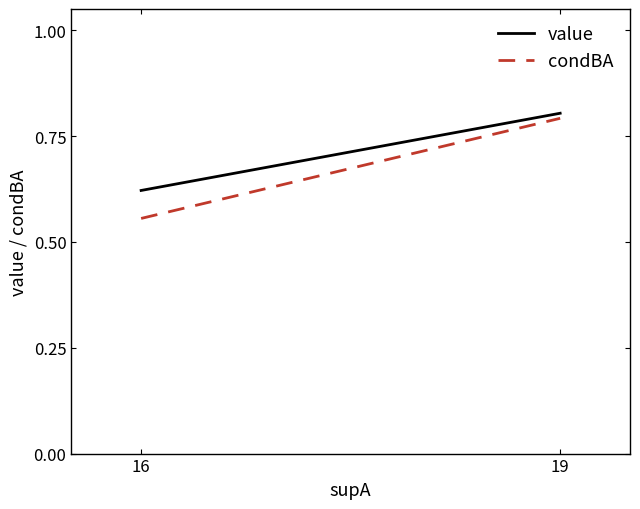

Is this an area chart (filled region under the line)?

No